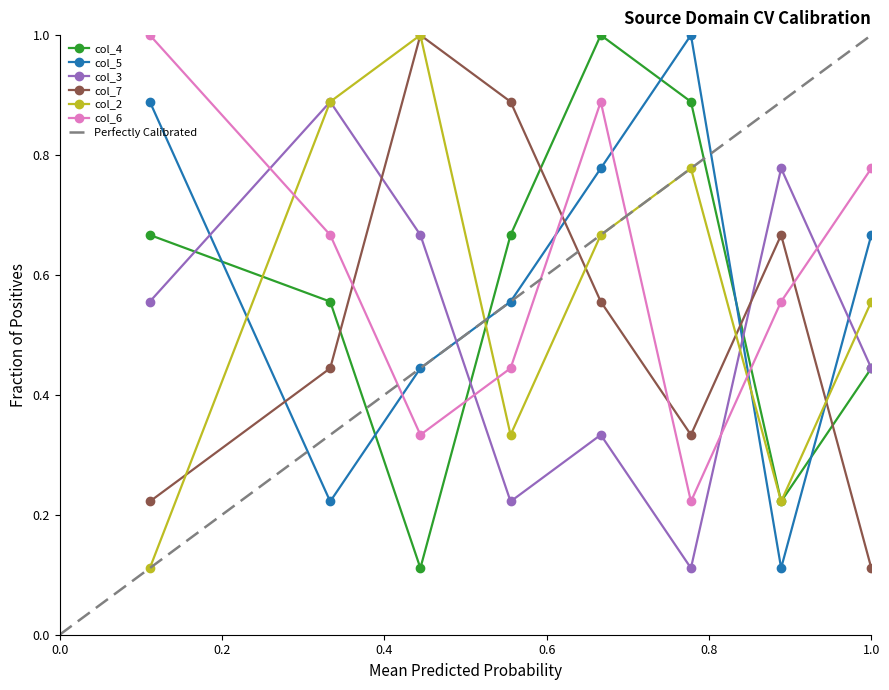

True or false: col_5 and col_7 cross at least once.

True